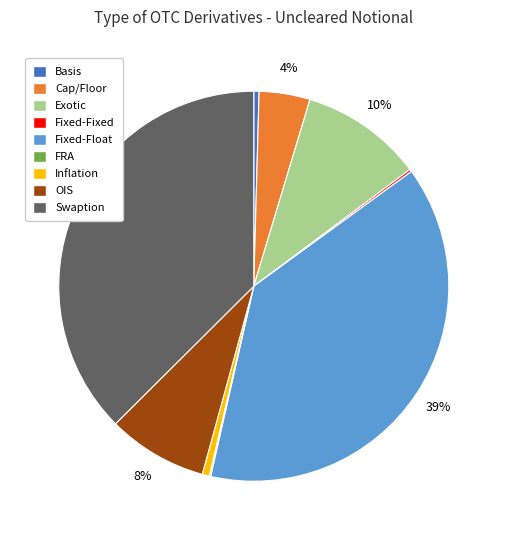

The Exotic slice represents 10% of the pie. True or false?

True